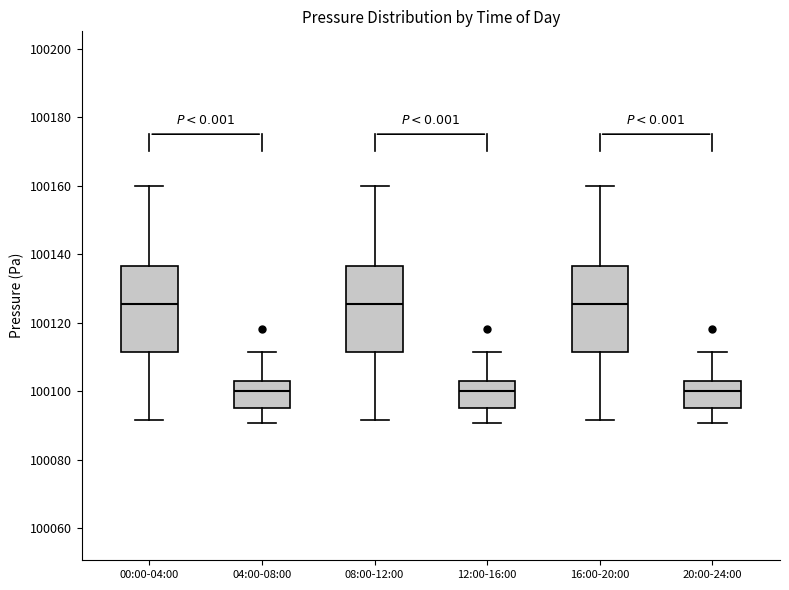

Reading left to right, read every box against the y-axis: the position of its median line, the range the box covers, and the ends of its whiskers. The values are not printed on the chart, so give them approximately, as read against the axis.

00:00-04:00: median 100126, box 100112 to 100136, whiskers 100092 to 100160
04:00-08:00: median 100100, box 100096 to 100104, whiskers 100090 to 100112
08:00-12:00: median 100126, box 100112 to 100136, whiskers 100092 to 100160
12:00-16:00: median 100100, box 100096 to 100104, whiskers 100090 to 100112
16:00-20:00: median 100126, box 100112 to 100136, whiskers 100092 to 100160
20:00-24:00: median 100100, box 100096 to 100104, whiskers 100090 to 100112